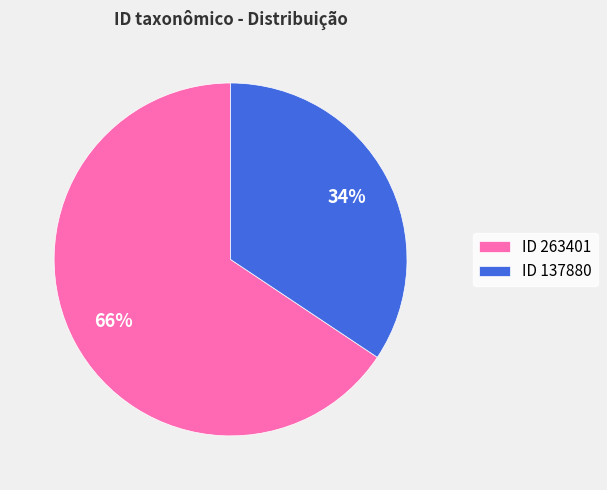

Combined, do ID 137880 and ID 263401 account for over 50%?

Yes